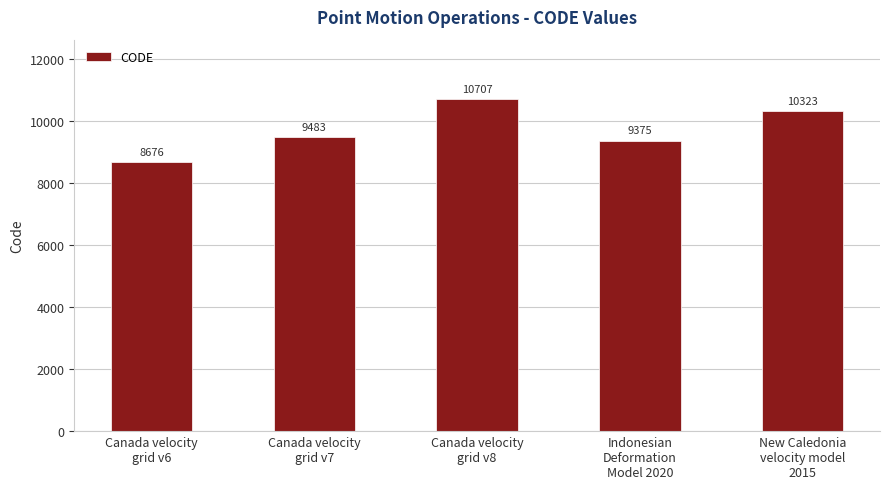

Reading left to right, extract all data points from this chart.

8676	9483	10707	9375	10323